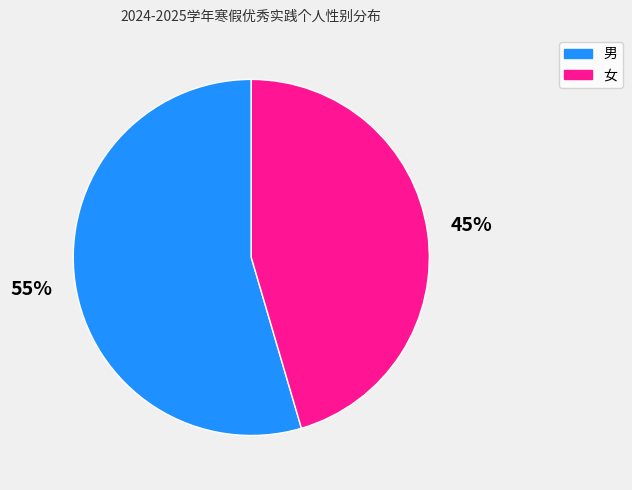

The 男 slice represents 55% of the pie. True or false?

True